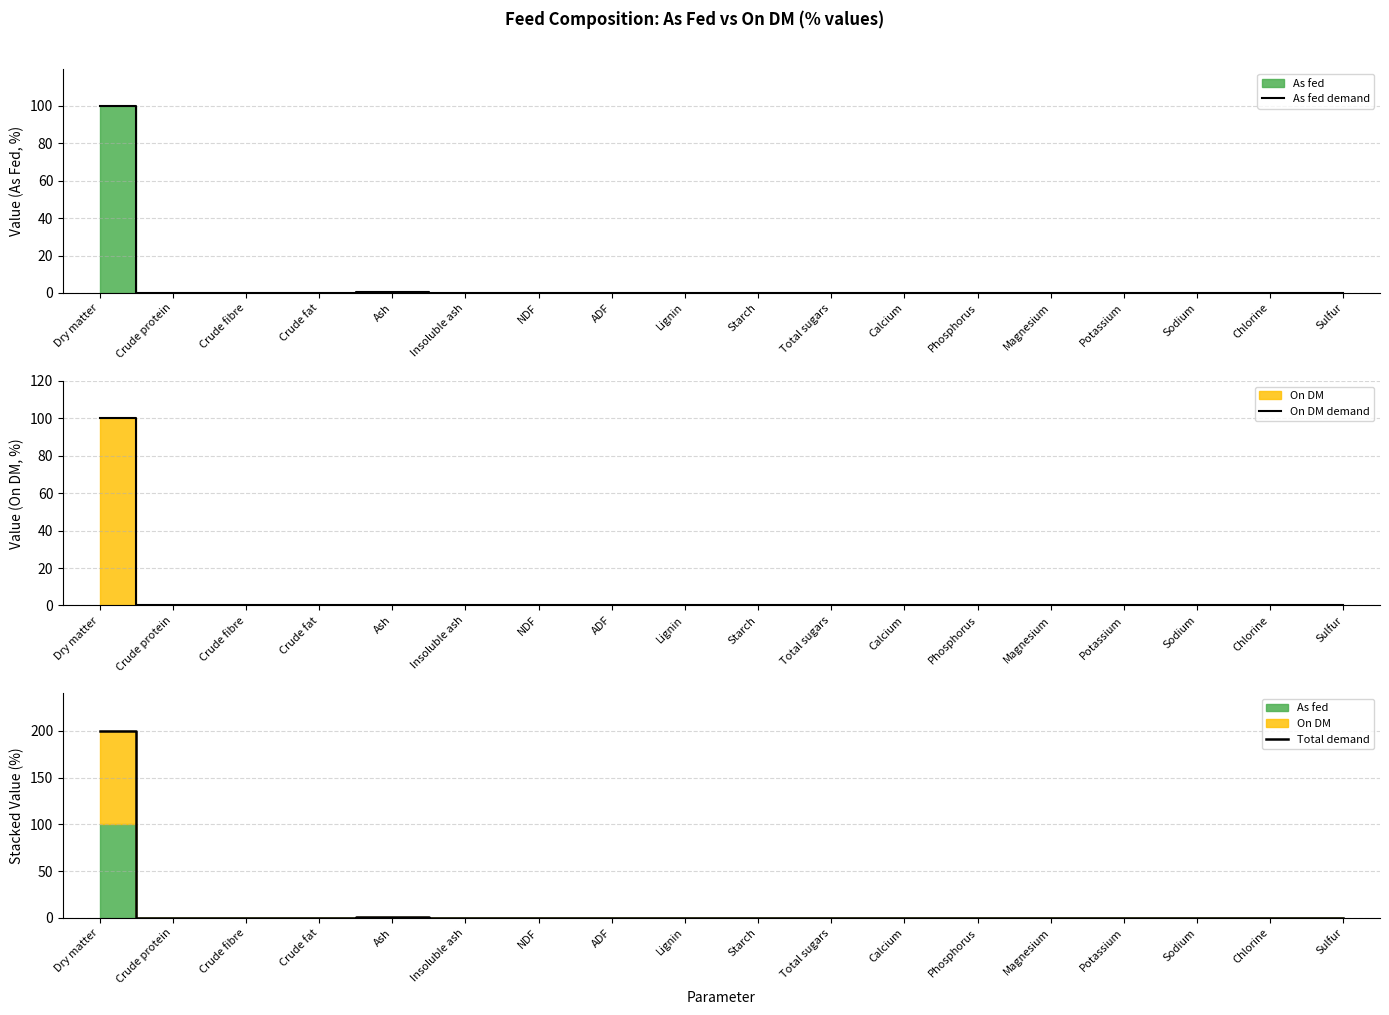

At which category does Total demand reach its first local peak?

Ash